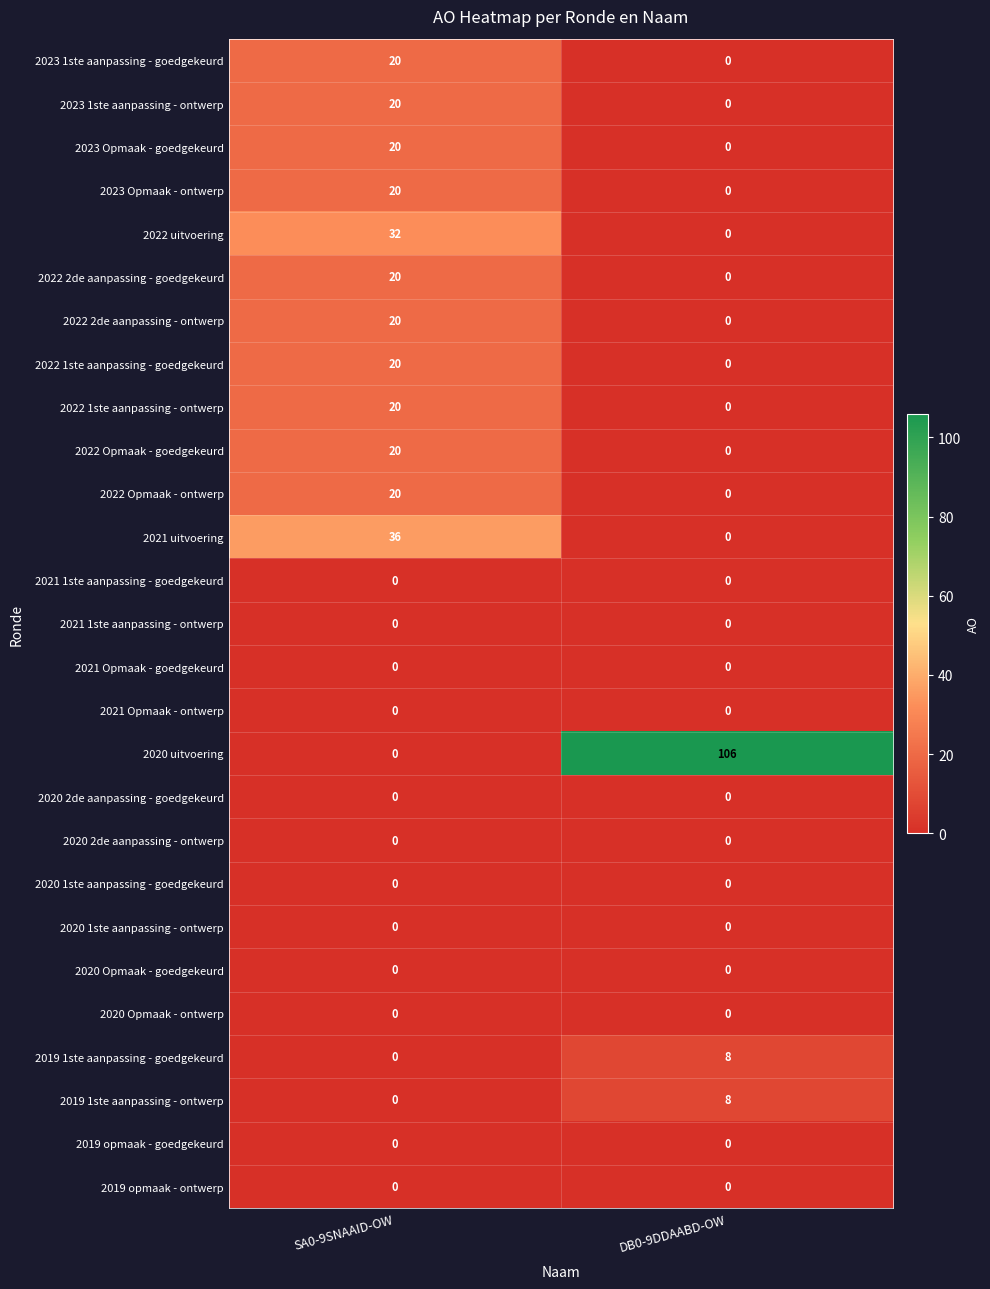

Between SA0-9SNAAID-OW and DB0-9DDAABD-OW, which series saw the biggest shift?

2020 uitvoering